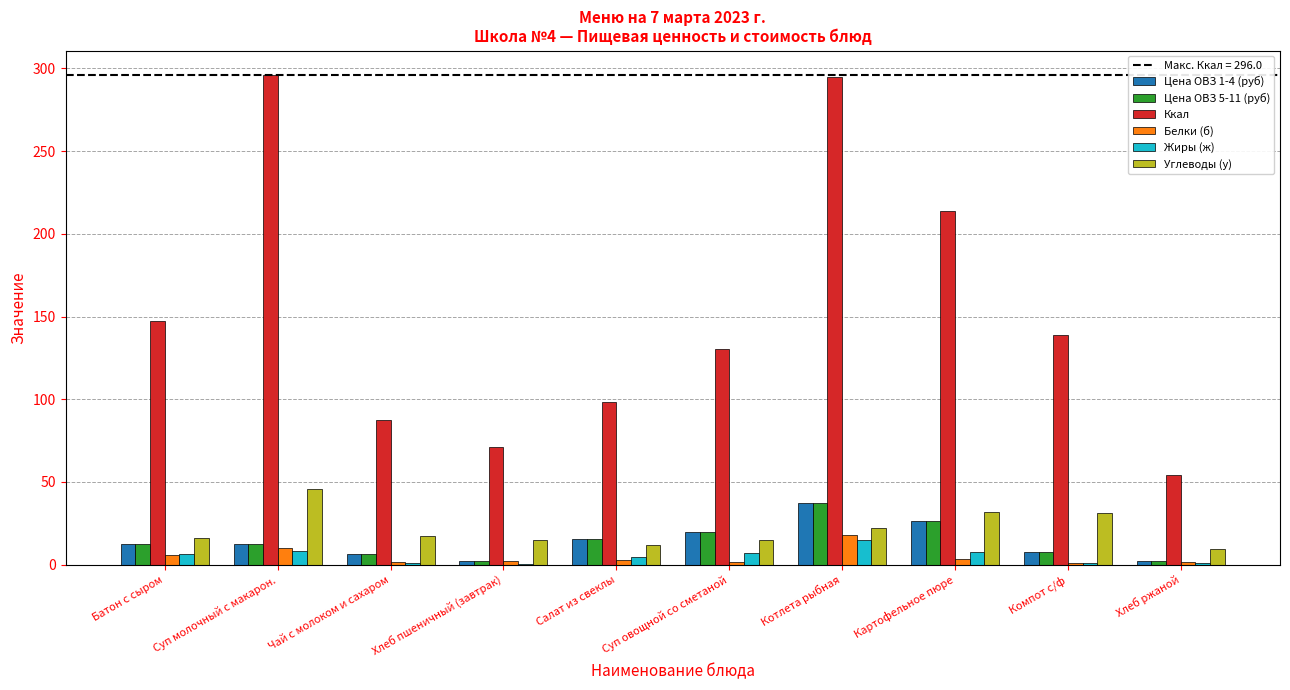

What is the sum of all Цена ОВЗ 1-4 (руб) values?

142.1